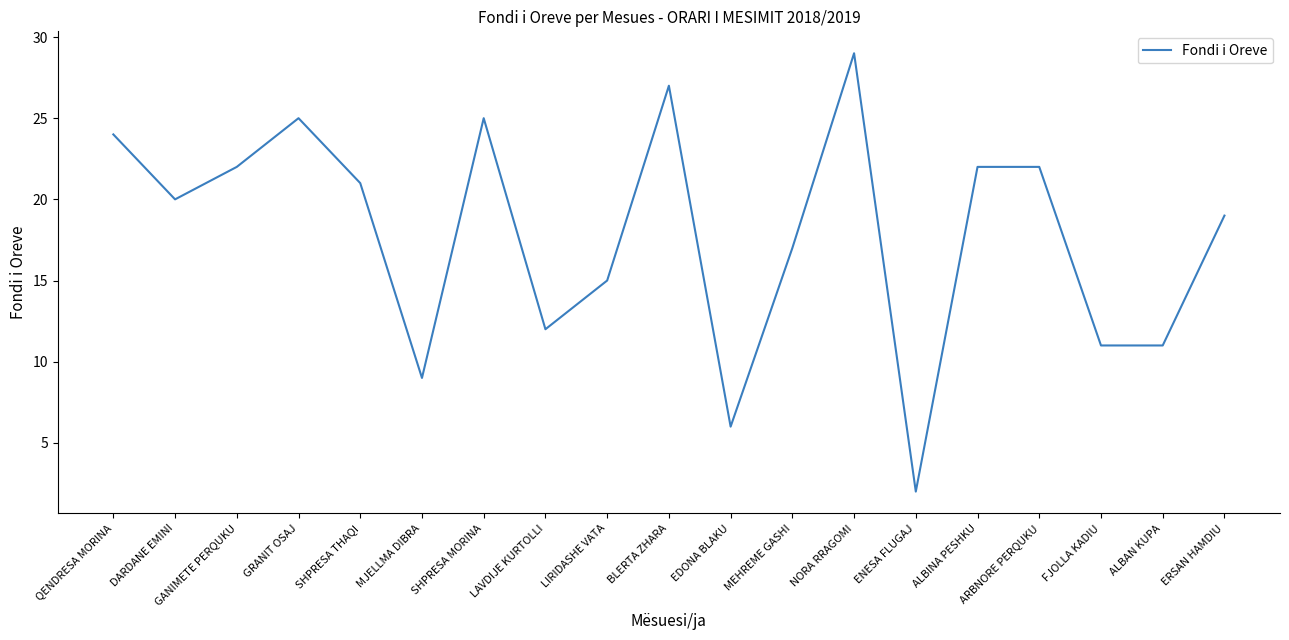

Approximately how many times larger is the value at DARDANE EMINI compared to MEHREME GASHI?

1.2